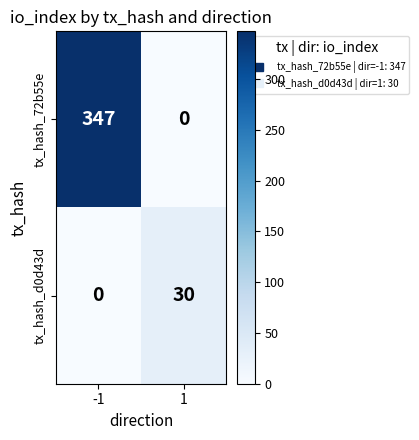

The value of tx_hash_72b55e at -1 is 347. True or false?

True